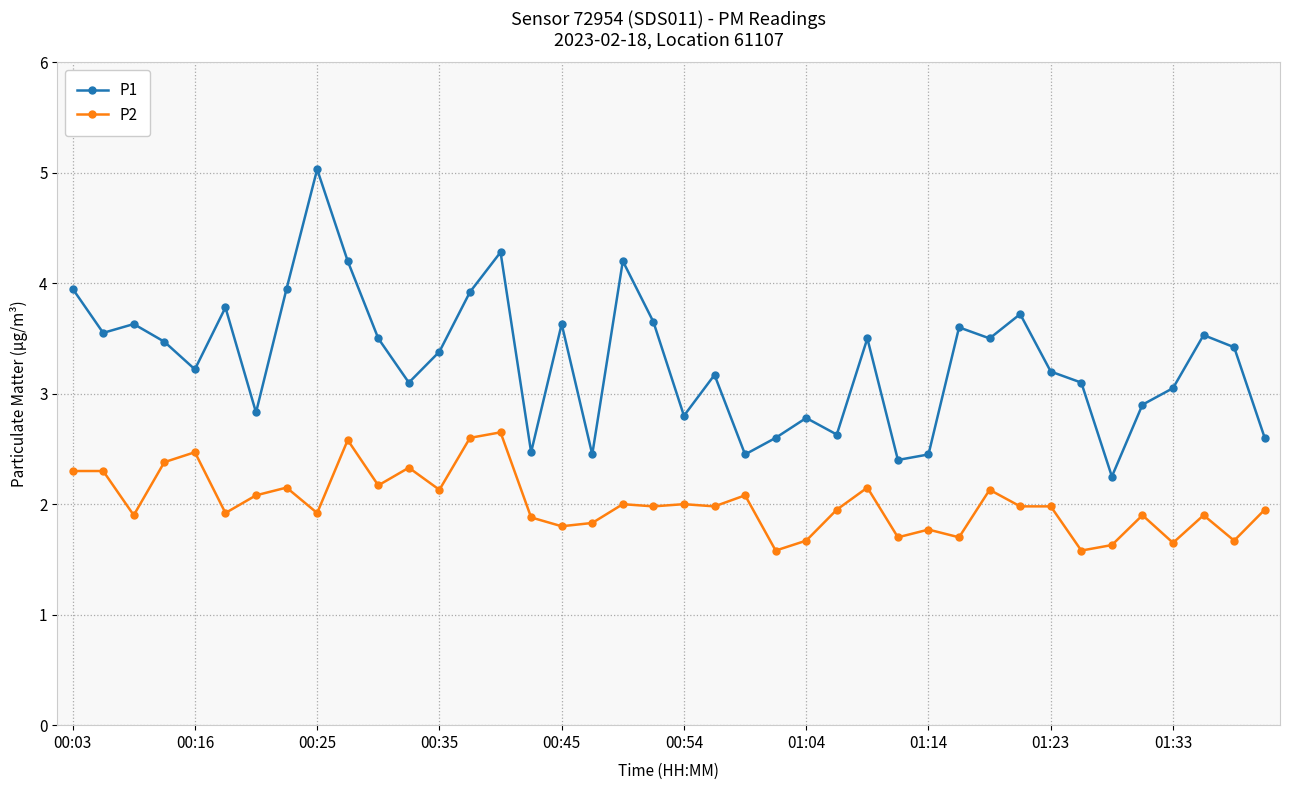

What is the greatest value displayed?

5.0